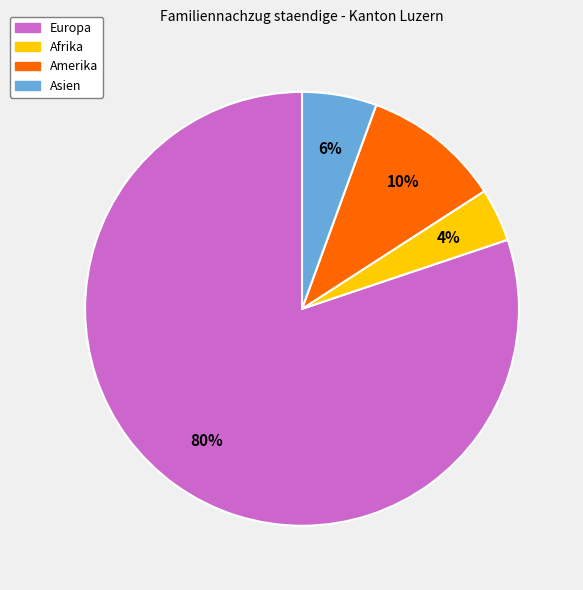

To the nearest percent, what is the difference between the largest and smallest slice percentages?

76%